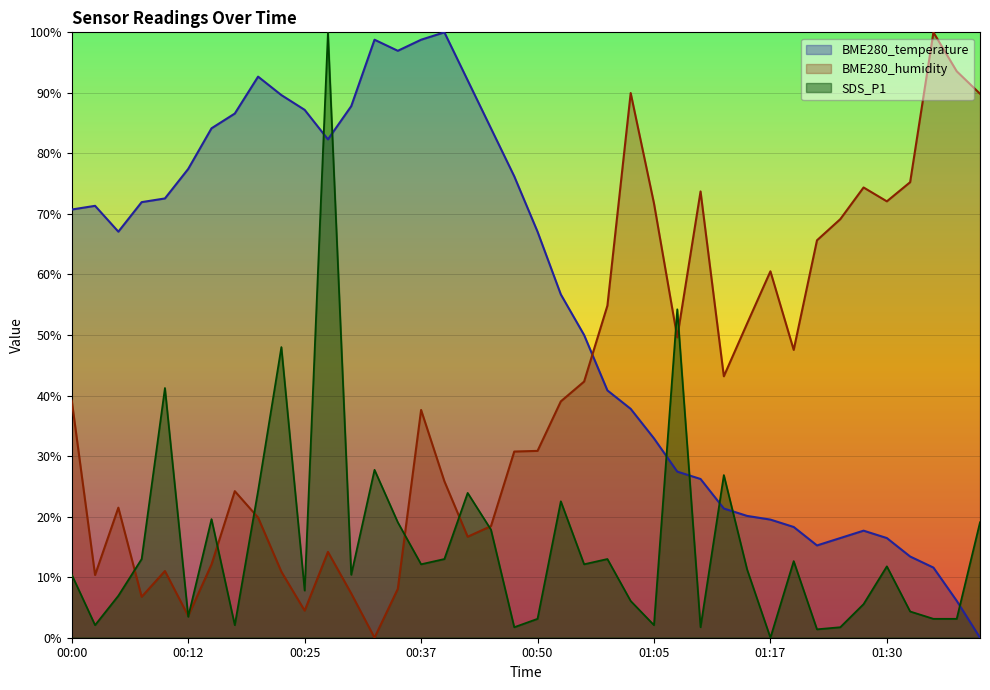

Between 00:00 and 00:37, which series saw the biggest shift?

BME280_temperature